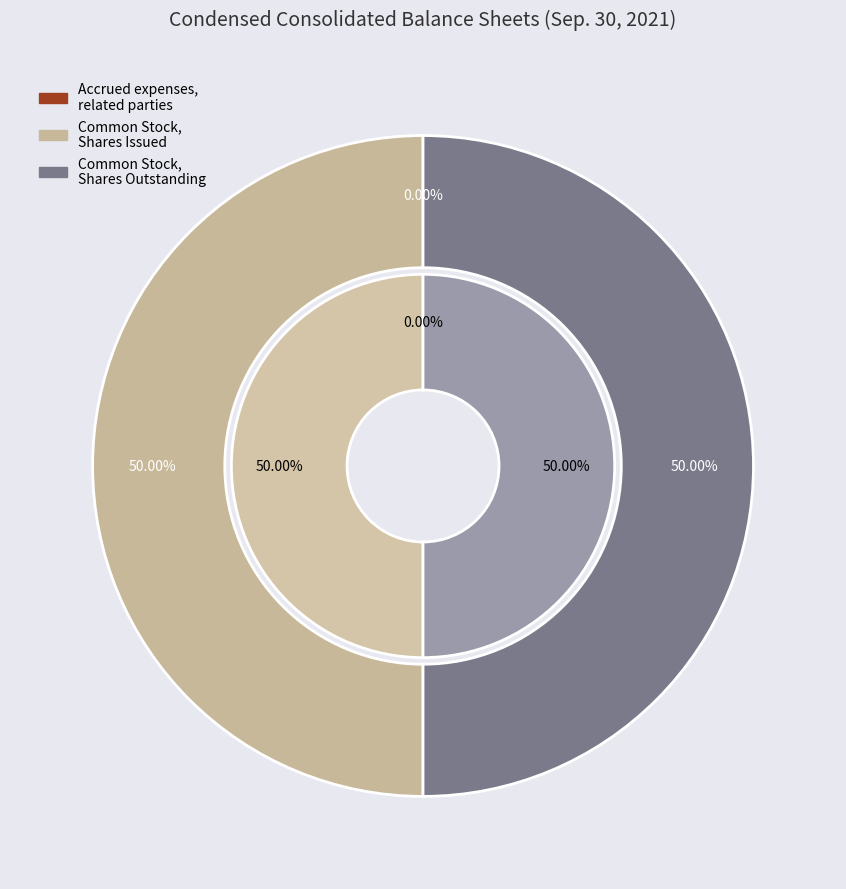

Which has a higher value, Accrued expenses, related parties or Common Stock, Shares Outstanding?

Common Stock, Shares Outstanding